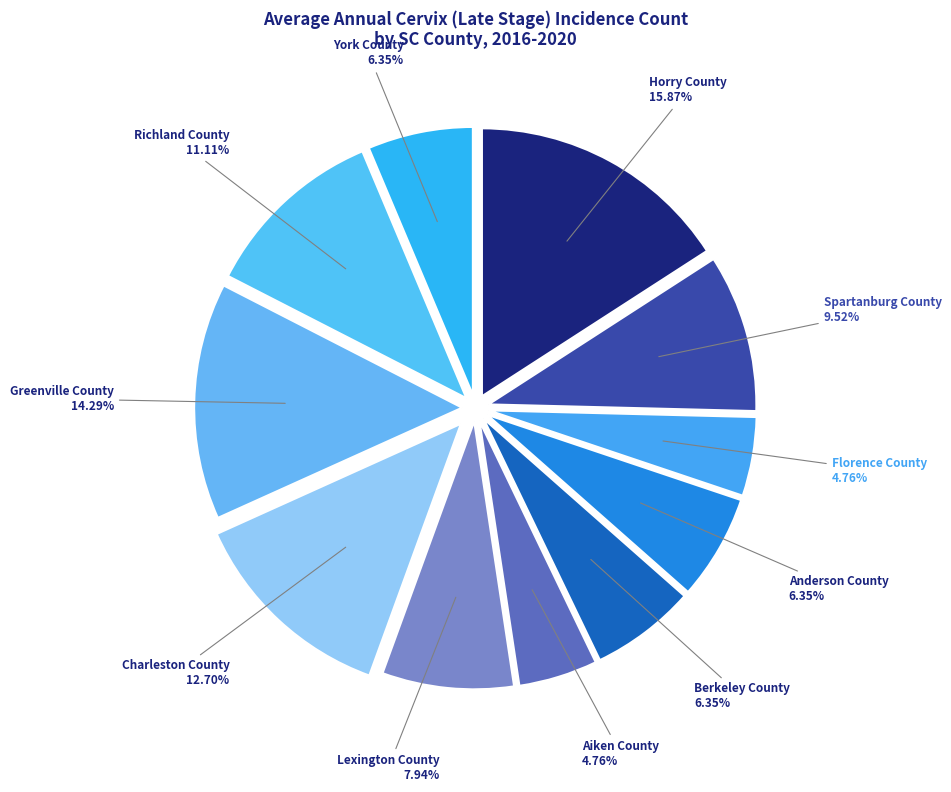

Which slice is the largest?

Horry County